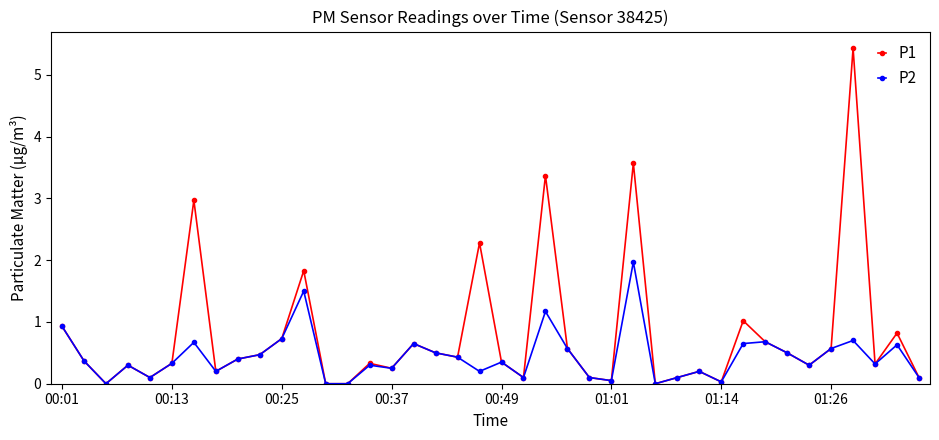

Which series has the largest total across all categories?

P1